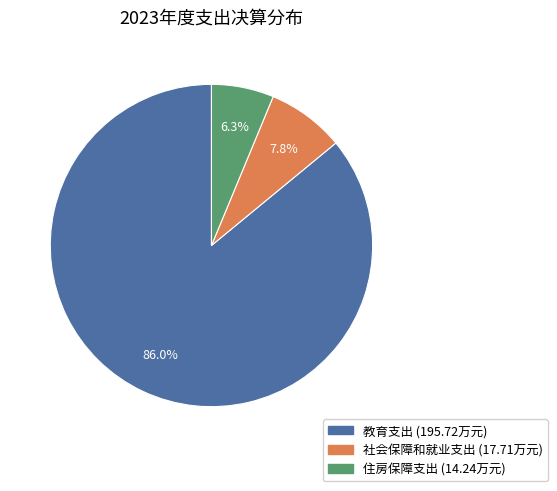

How much of the chart is everything except 住房保障支出?

93.7%